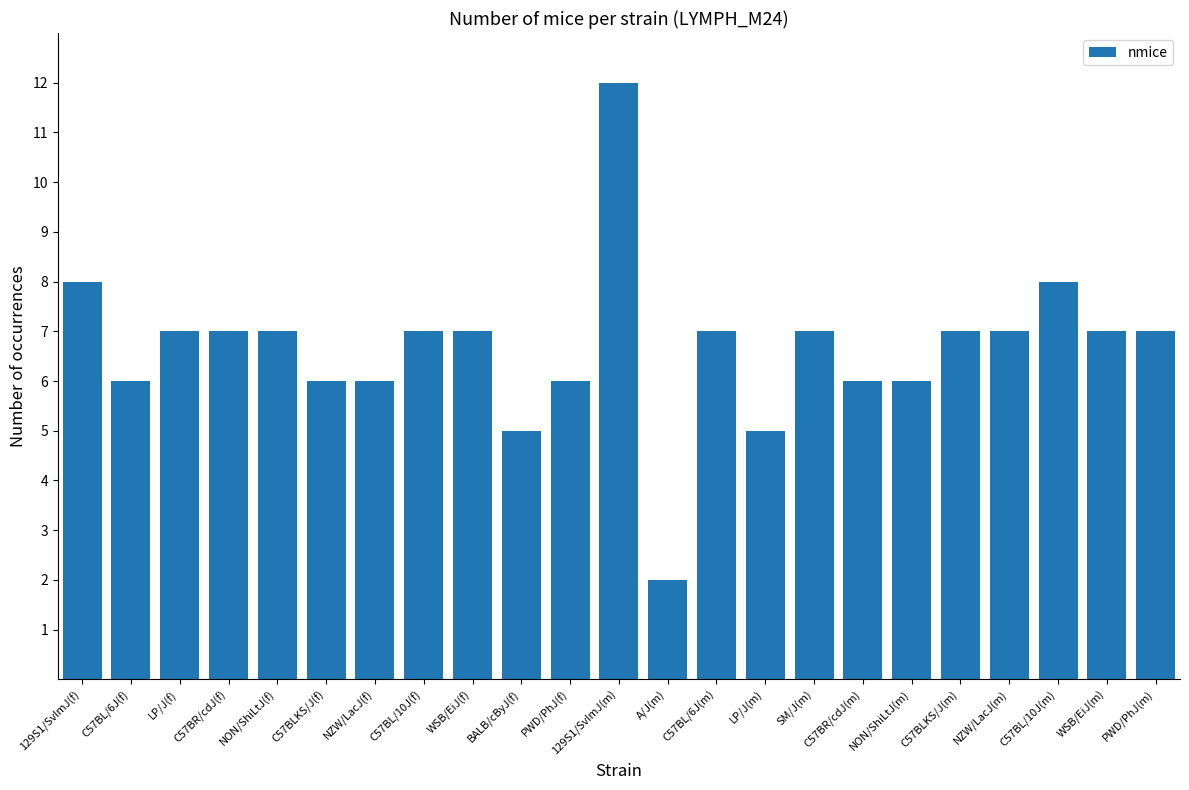

What is the greatest value displayed?

12